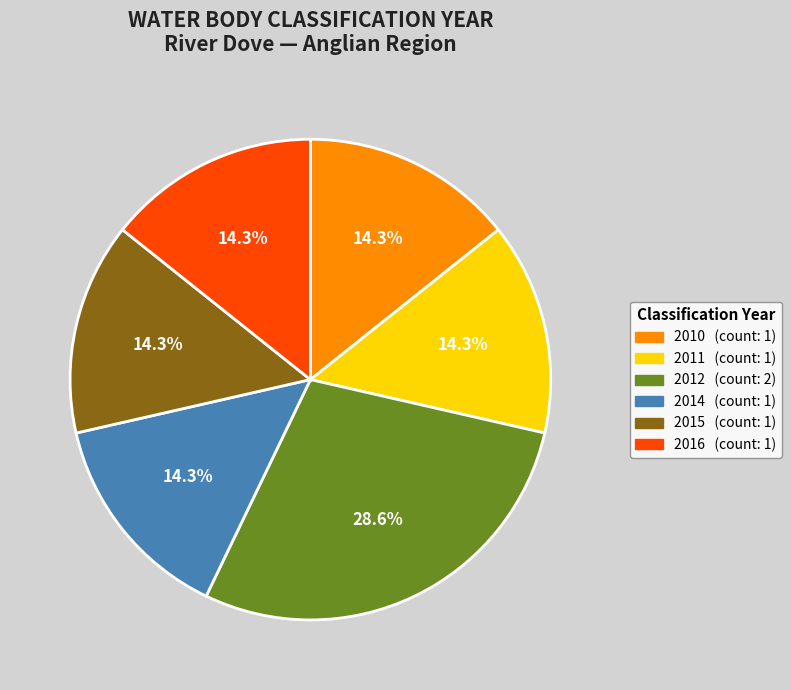

Do 2011 and 2015 together represent more than half of the pie?

No